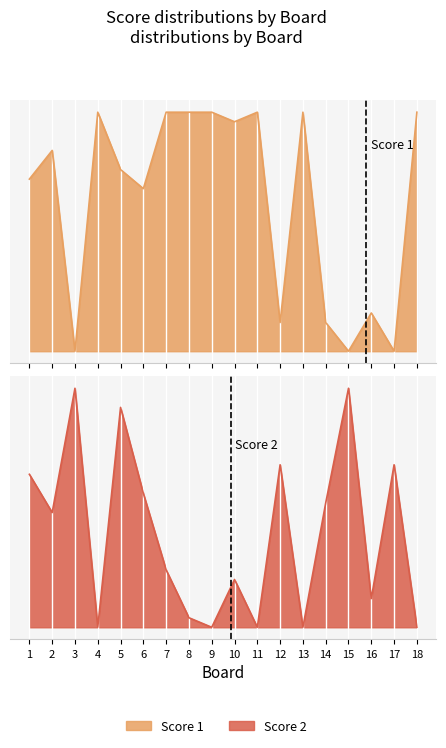

At how many categories does at least one series exceed 6?

17